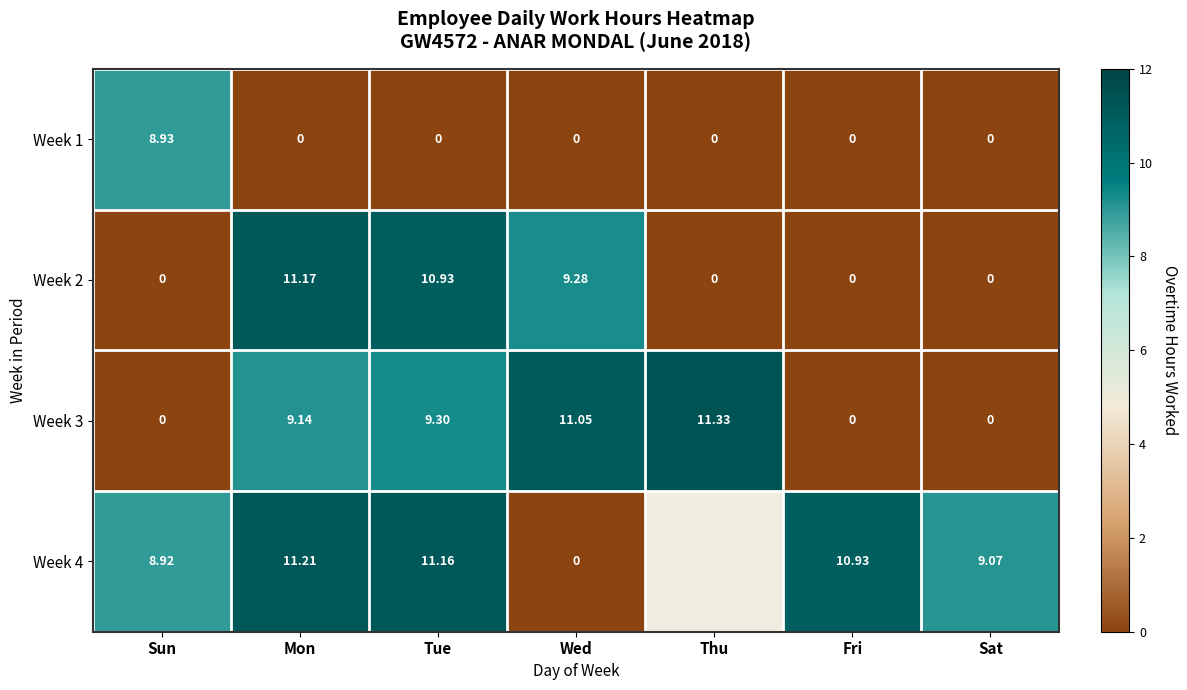

What is the sum of the Week 4 values at Fri and Sat?

20.0